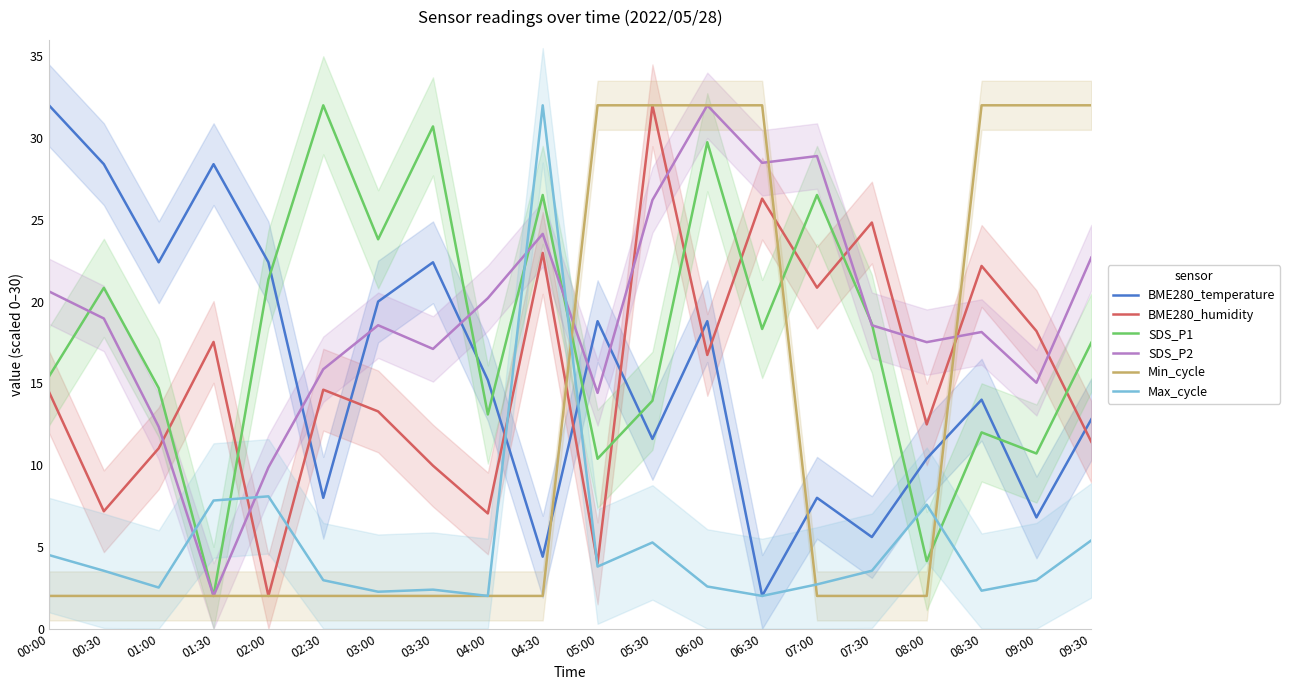

Reading left to right, list all the values displayed in this chart.

BME280_temperature: 00:00=32.0	00:30=28.4	01:00=22.4	01:30=28.4	02:00=22.4	02:30=8.0	03:00=20.0	03:30=22.4	04:00=15.2	04:30=4.4	05:00=18.8	05:30=11.6	06:00=18.8	06:30=2.0	07:00=8.0	07:30=5.6	08:00=10.4	08:30=14.0	09:00=6.8	09:30=12.8
BME280_humidity: 00:00=14.5	00:30=7.2	01:00=11.0	01:30=17.5	02:00=2.0	02:30=14.6	03:00=13.3	03:30=10.0	04:00=7.0	04:30=23.0	05:00=4.0	05:30=32.0	06:00=16.7	06:30=26.3	07:00=20.8	07:30=24.8	08:00=12.5	08:30=22.2	09:00=18.2	09:30=11.4
SDS_P1: 00:00=15.4	00:30=20.8	01:00=14.7	01:30=2.0	02:00=21.4	02:30=32.0	03:00=23.8	03:30=30.7	04:00=13.1	04:30=26.5	05:00=10.4	05:30=13.9	06:00=29.7	06:30=18.3	07:00=26.5	07:30=18.6	08:00=4.1	08:30=12.0	09:00=10.7	09:30=17.5
SDS_P2: 00:00=20.6	00:30=19.0	01:00=12.3	01:30=2.0	02:00=9.9	02:30=15.9	03:00=18.6	03:30=17.1	04:00=20.2	04:30=24.1	05:00=14.4	05:30=26.2	06:00=32.0	06:30=28.5	07:00=28.9	07:30=18.6	08:00=17.5	08:30=18.1	09:00=15.0	09:30=22.7
Min_cycle: 00:00=2.0	00:30=2.0	01:00=2.0	01:30=2.0	02:00=2.0	02:30=2.0	03:00=2.0	03:30=2.0	04:00=2.0	04:30=2.0	05:00=32.0	05:30=32.0	06:00=32.0	06:30=32.0	07:00=2.0	07:30=2.0	08:00=2.0	08:30=32.0	09:00=32.0	09:30=32.0
Max_cycle: 00:00=4.5	00:30=3.5	01:00=2.5	01:30=7.8	02:00=8.1	02:30=3.0	03:00=2.3	03:30=2.4	04:00=2.0	04:30=32.0	05:00=3.8	05:30=5.3	06:00=2.6	06:30=2.0	07:00=2.7	07:30=3.5	08:00=7.6	08:30=2.3	09:00=3.0	09:30=5.4